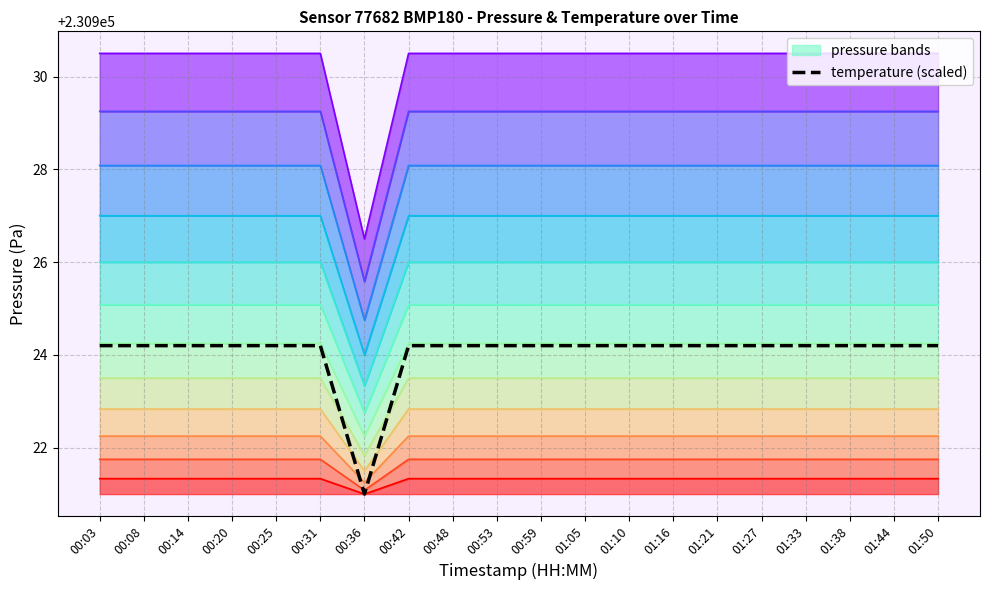

At which category does the chart reach its minimum across all series?

00:36